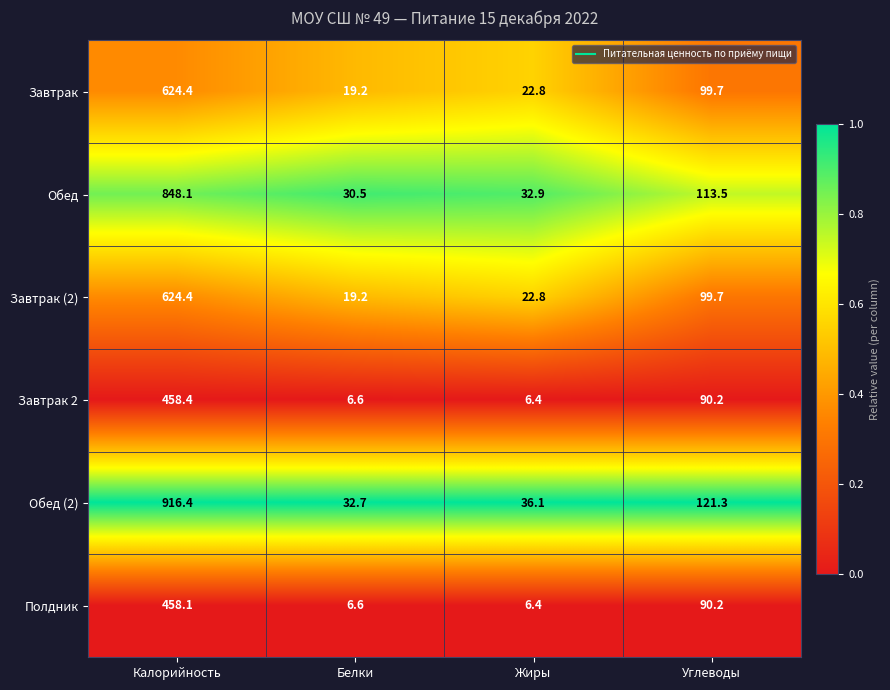

How many series are shown in this chart?

6